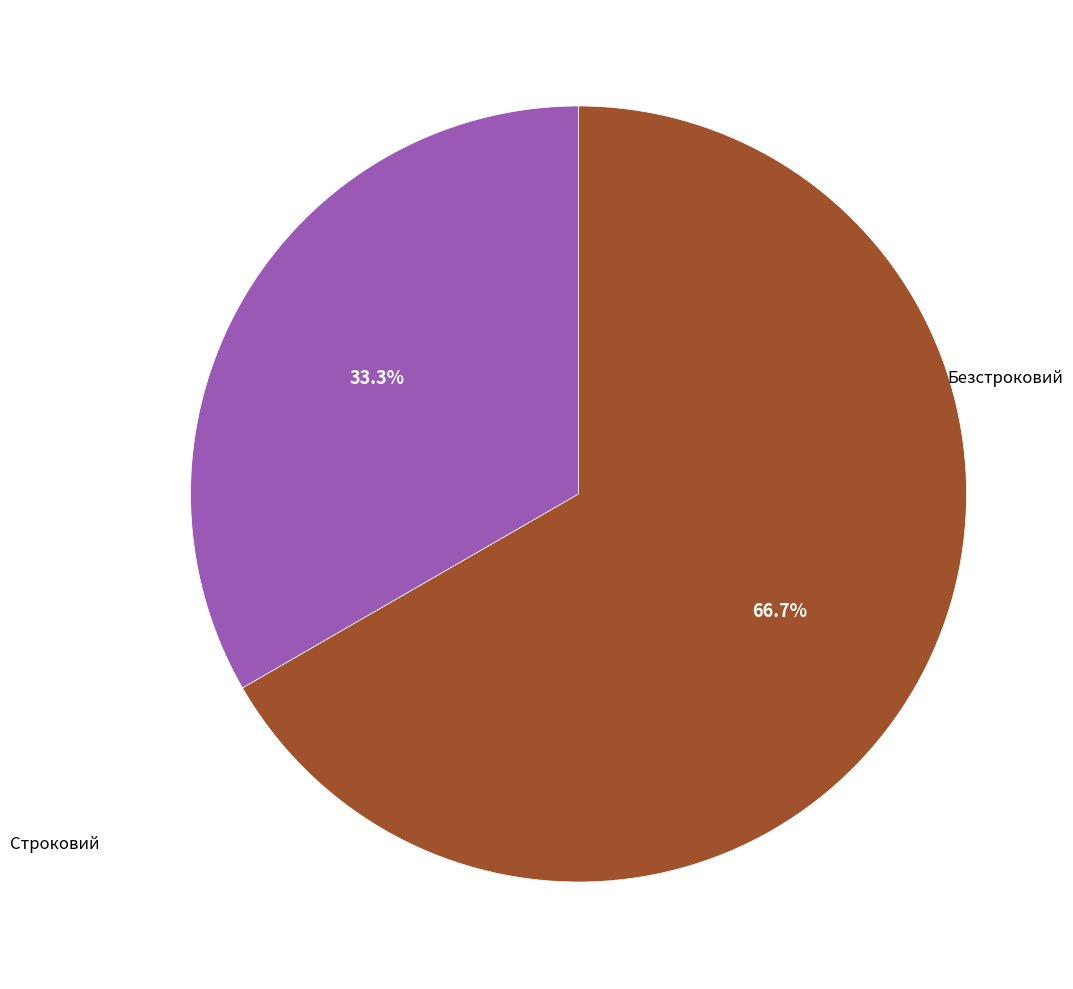

Is there any slice that represents more than half of the pie?

Yes